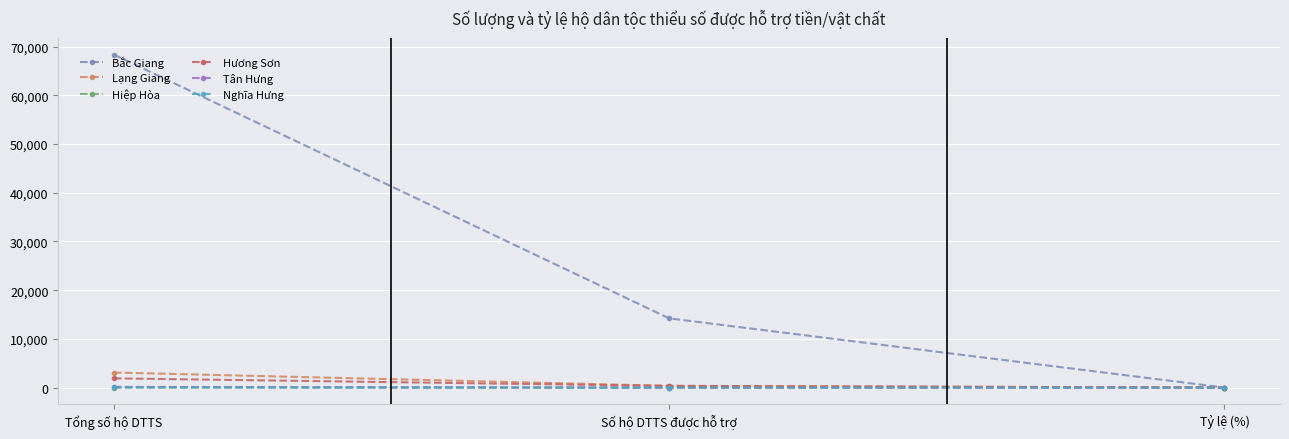

What is the difference between the second highest and minimum values in the Tân Hưng series?

0.4